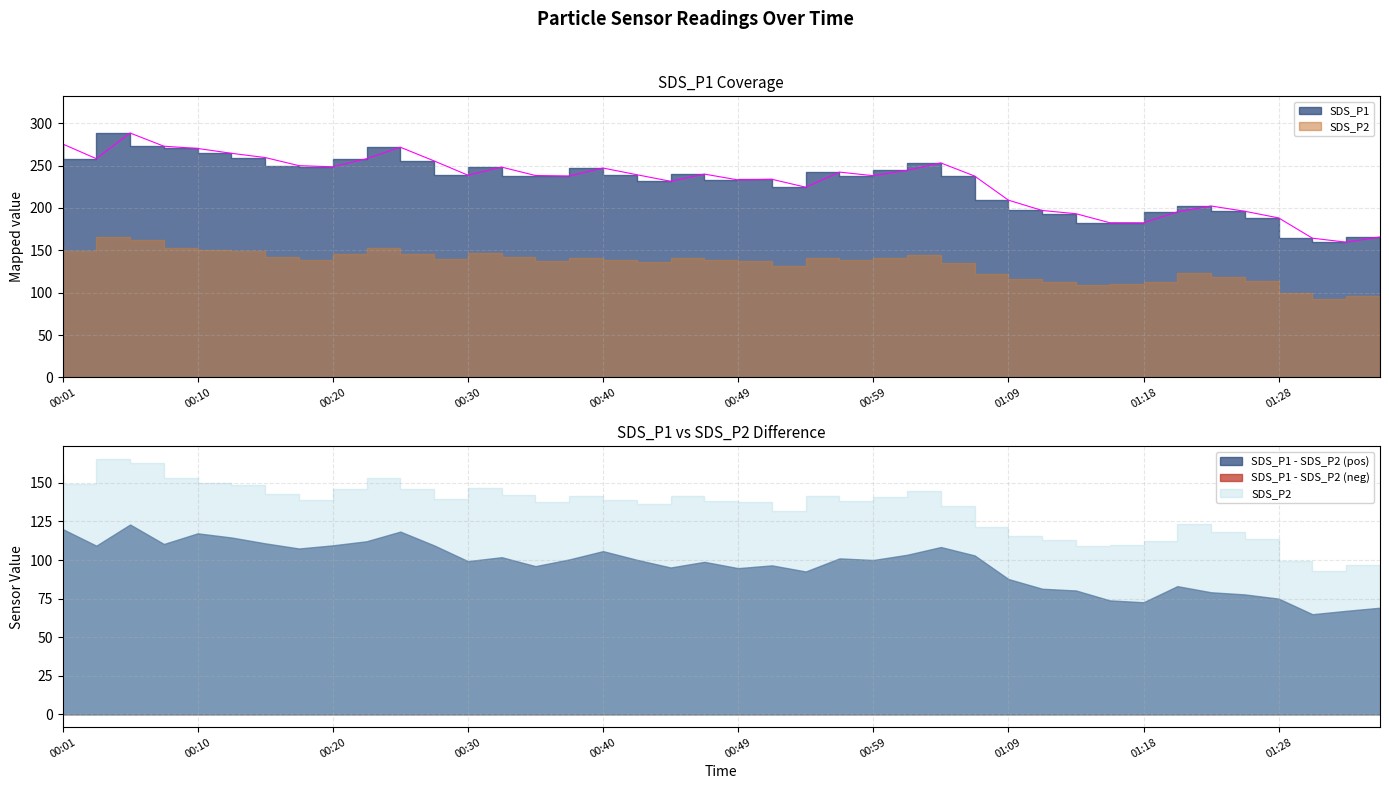

Where is the first local maximum?

2020/12/11 00:05